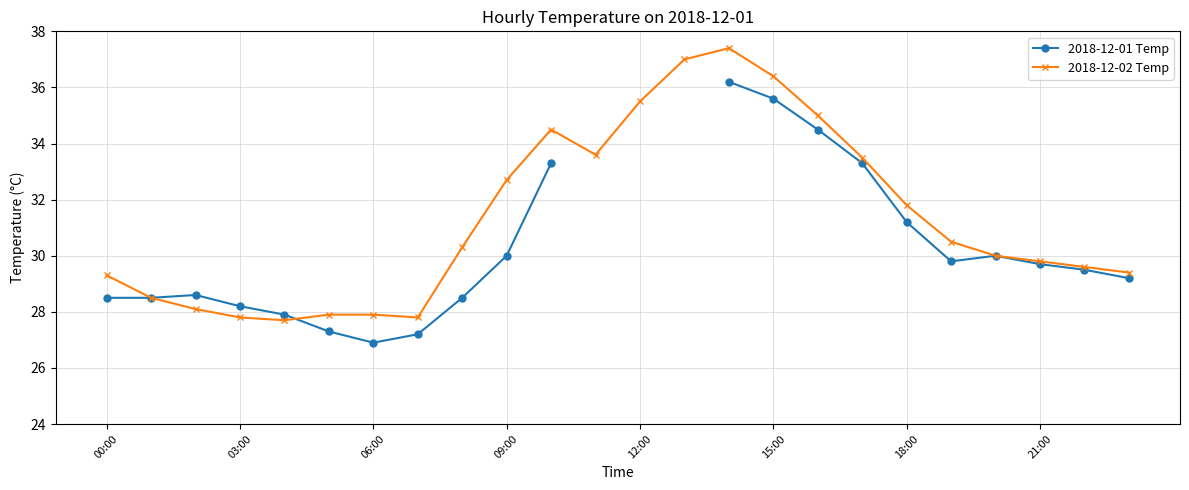

Which series changed the most between 19 and 22?

2018-12-02 Temp